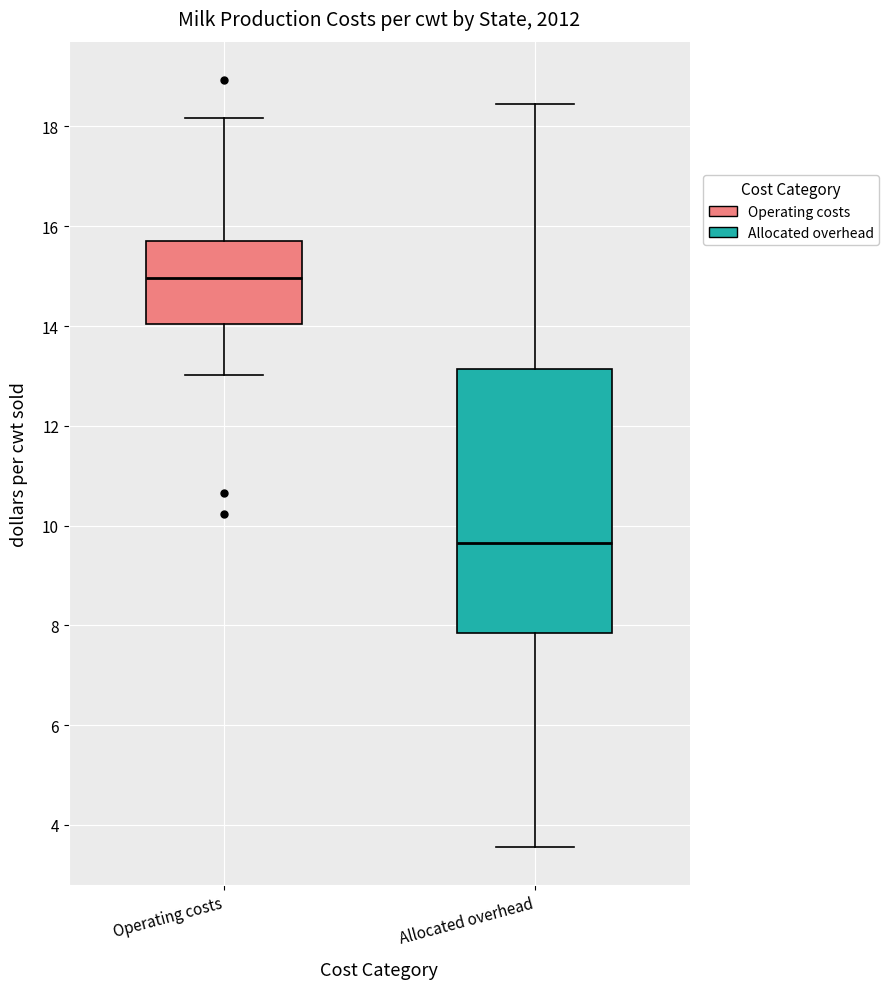

Reading left to right, read every box against the y-axis: the position of its median line, the range the box covers, and the ends of its whiskers. The values are not printed on the chart, so give them approximately, as read against the axis.

Operating costs: median 15.0, box 14.0 to 15.8, whiskers 13.0 to 18.2
Allocated overhead: median 9.6, box 7.8 to 13.2, whiskers 3.6 to 18.4